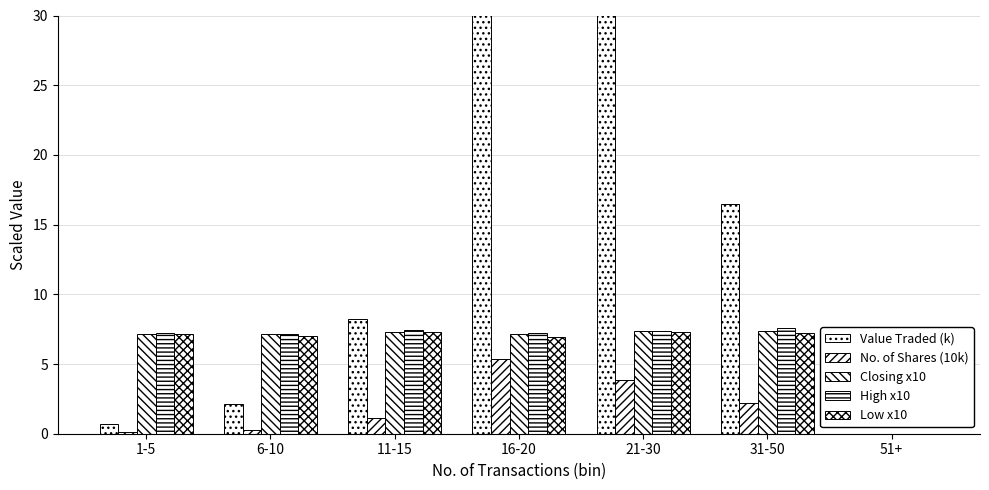

What is the highest value of the Value Traded (k) series?

38.8